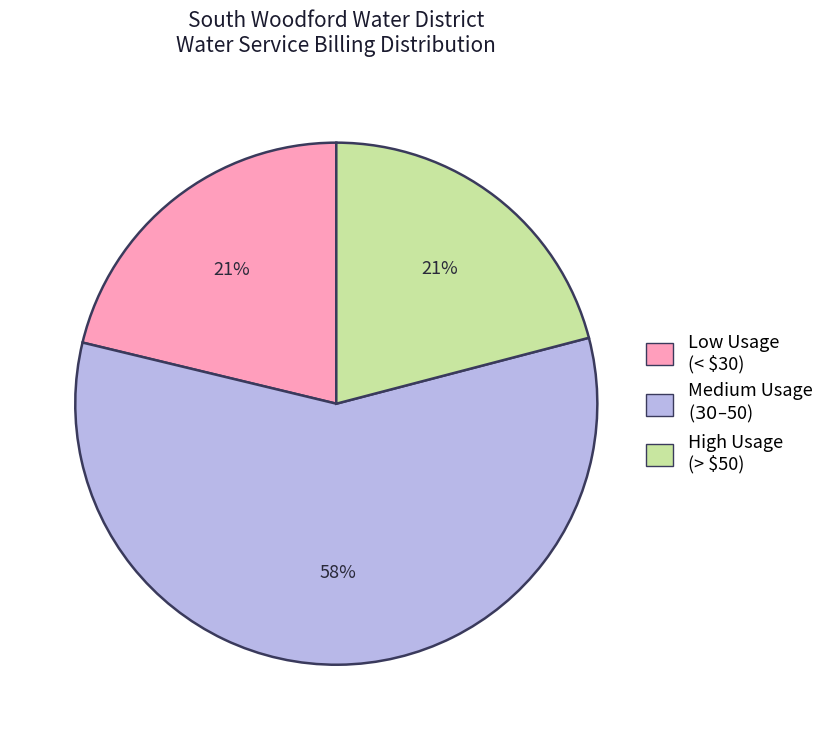

Is there a majority slice in this chart?

Yes